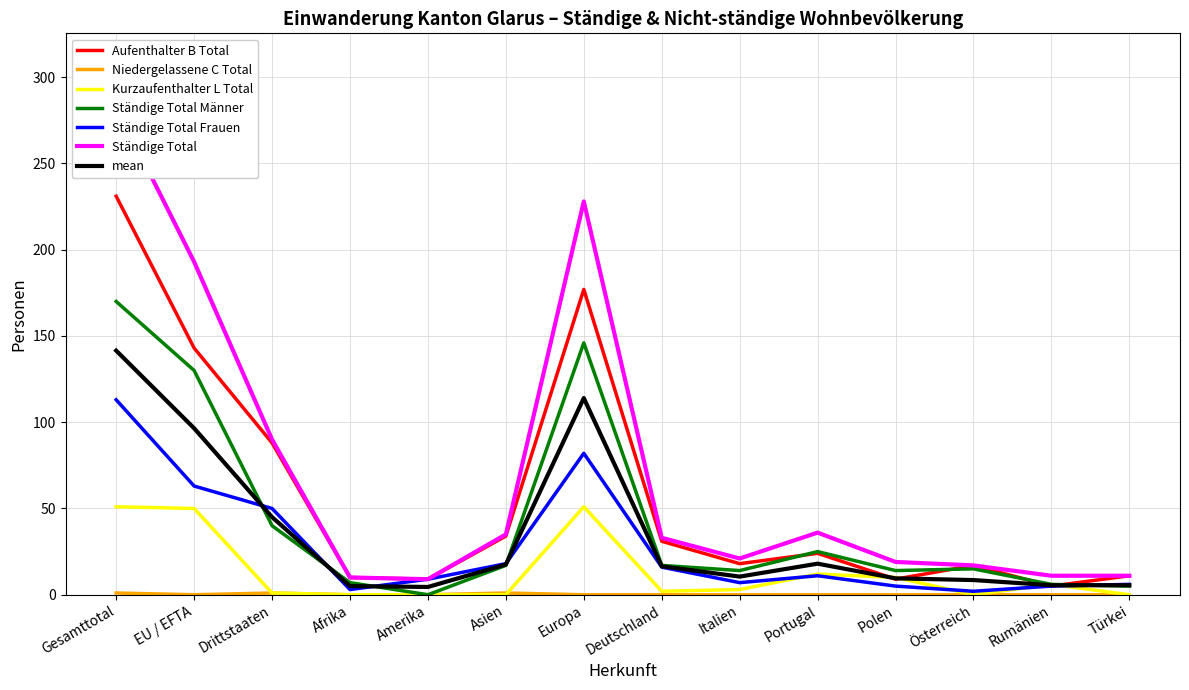

The Ständige Total Männer series shows 0 at Amerika. True or false?

True